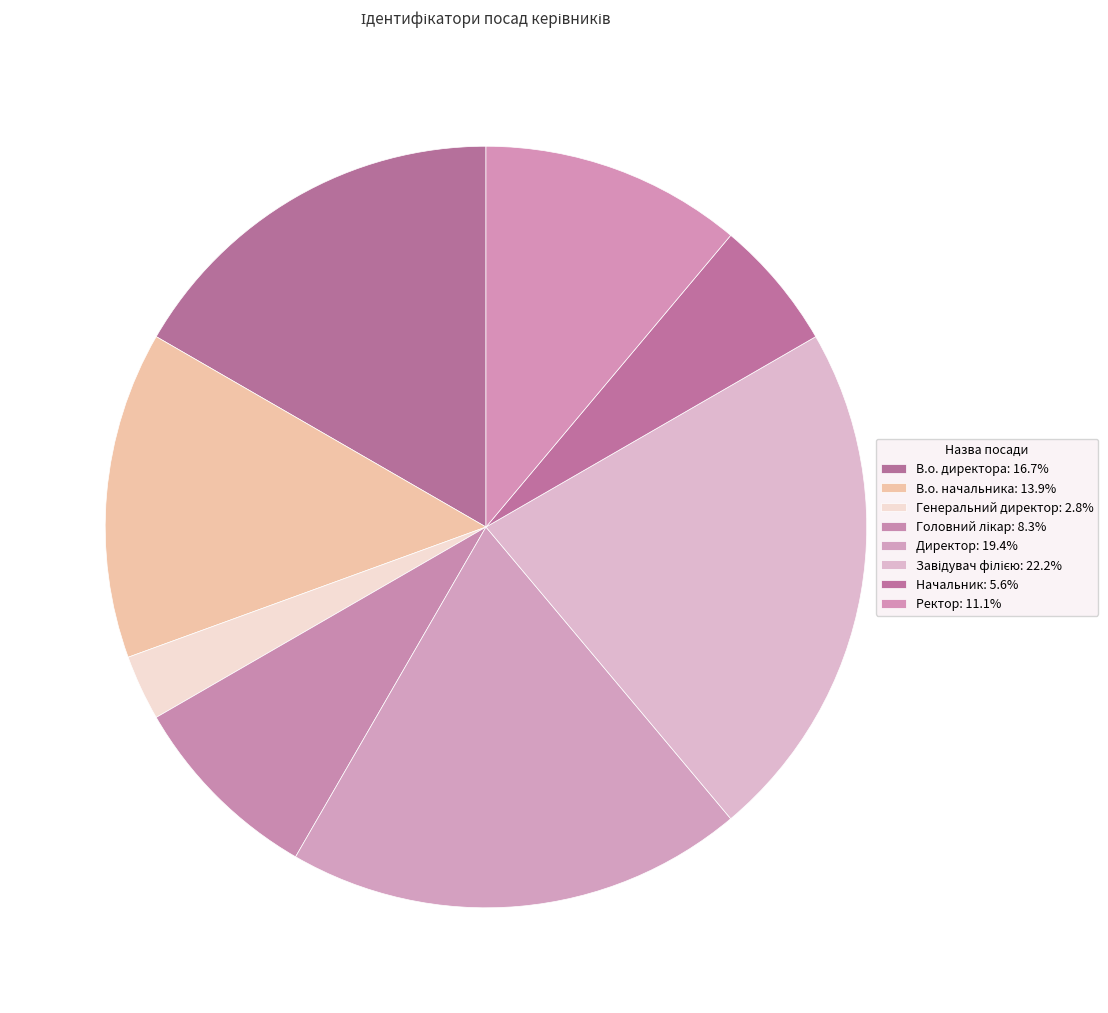

How many slices are in this pie chart?

8